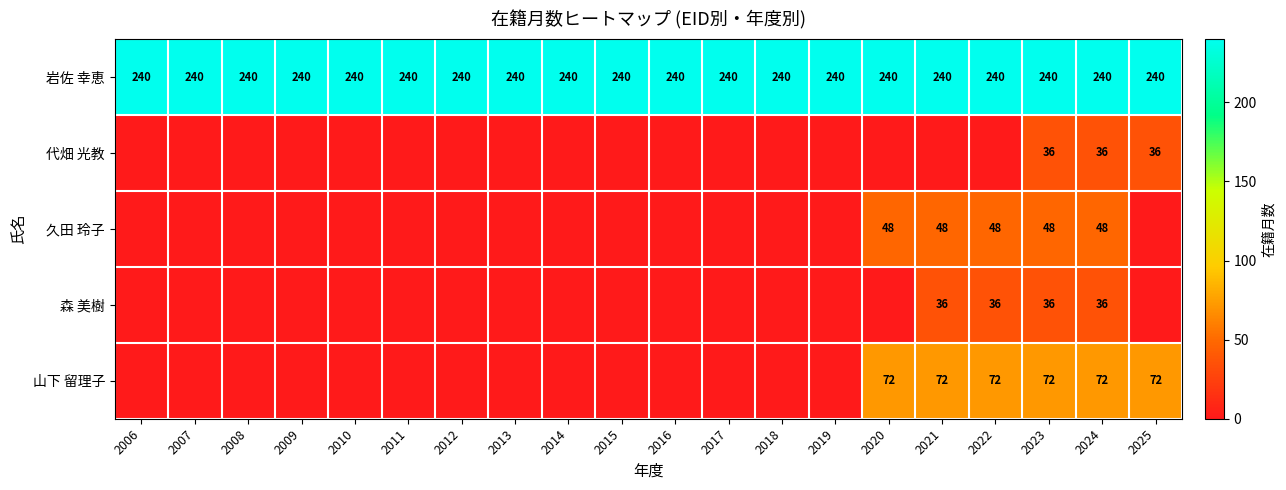

What is the sum of all 岩佐 幸恵 values?

4800